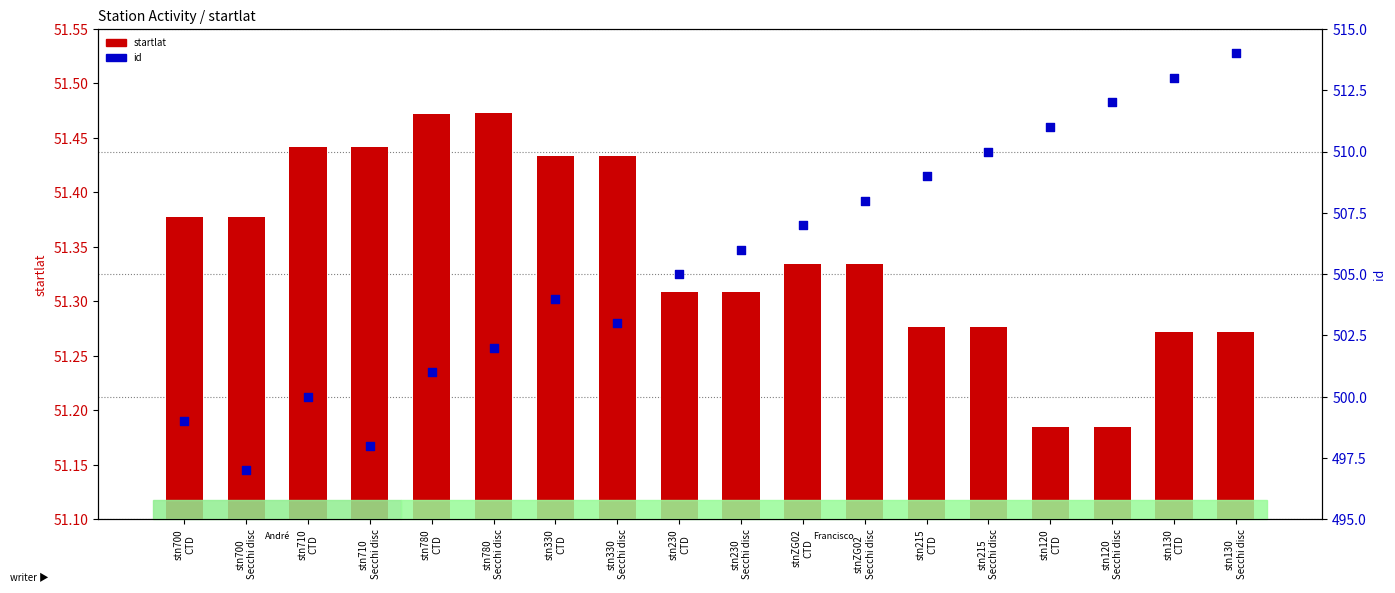

What are all the series names shown in the legend?

startlat, id